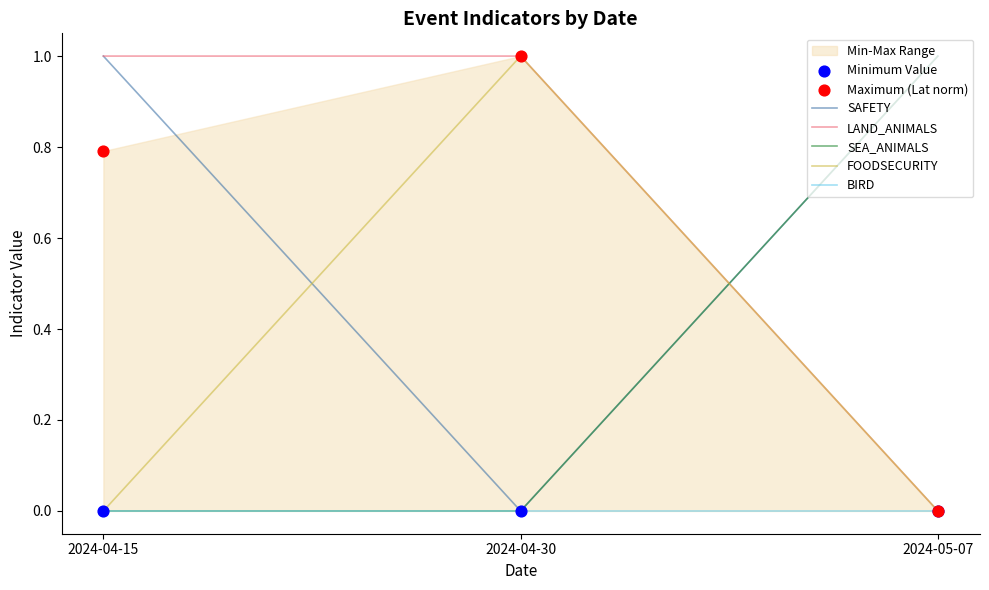

Which series contains the lowest Y value?

SAFETY